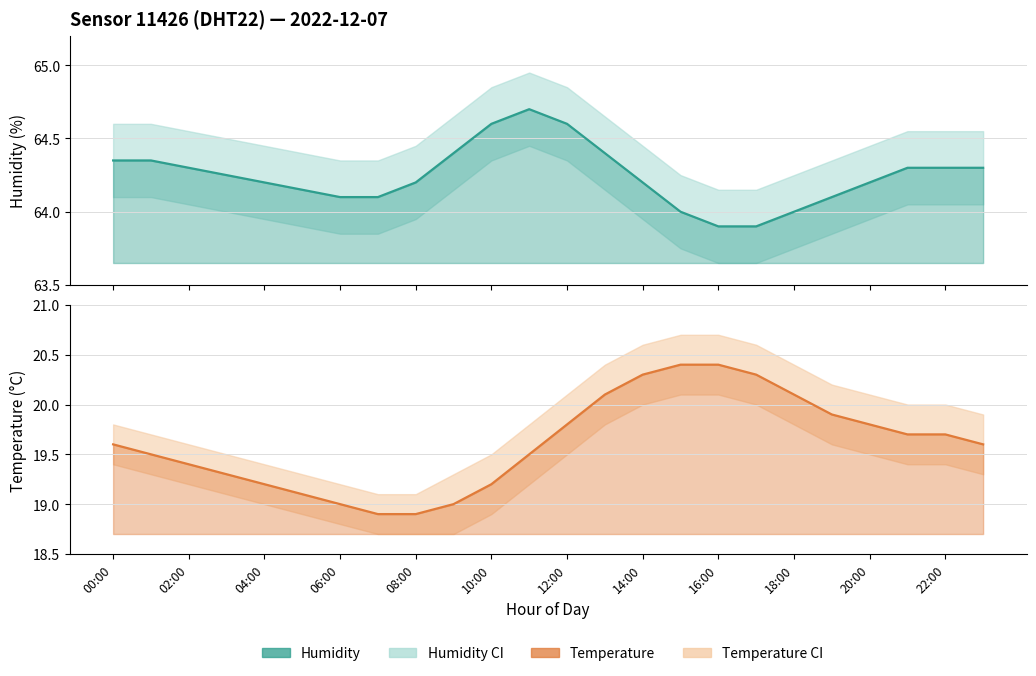

What is the label of the 7th point from the right?

17:00